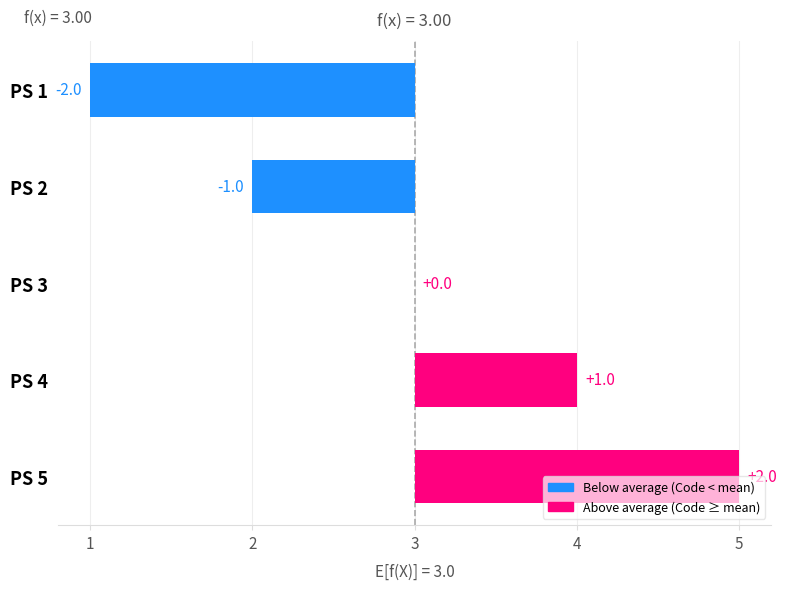

List the labels in order of value, largest first.

PS 5, PS 4, PS 3, PS 2, PS 1